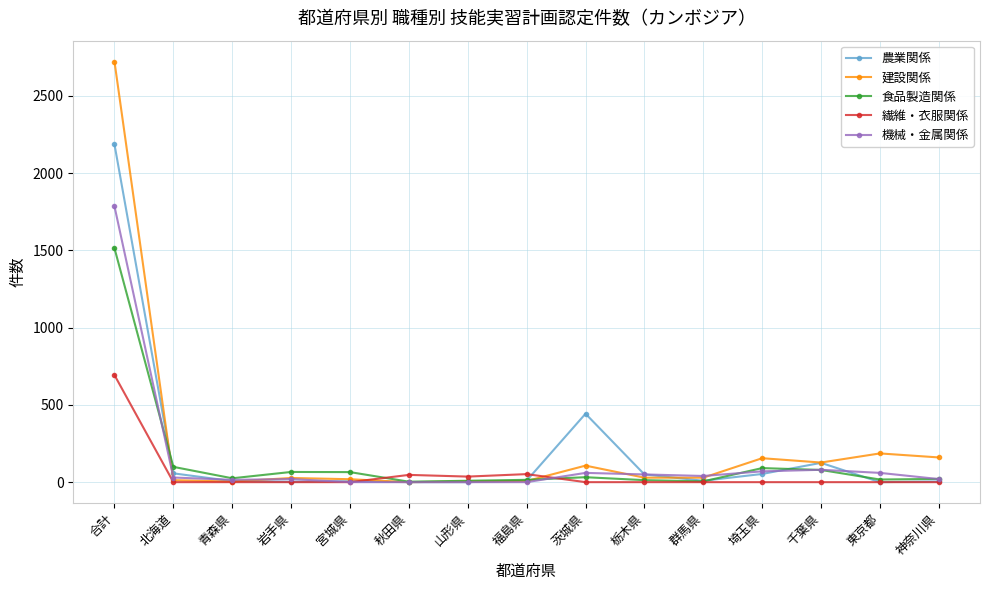

Which category has the highest value in the 建設関係 series?

合計